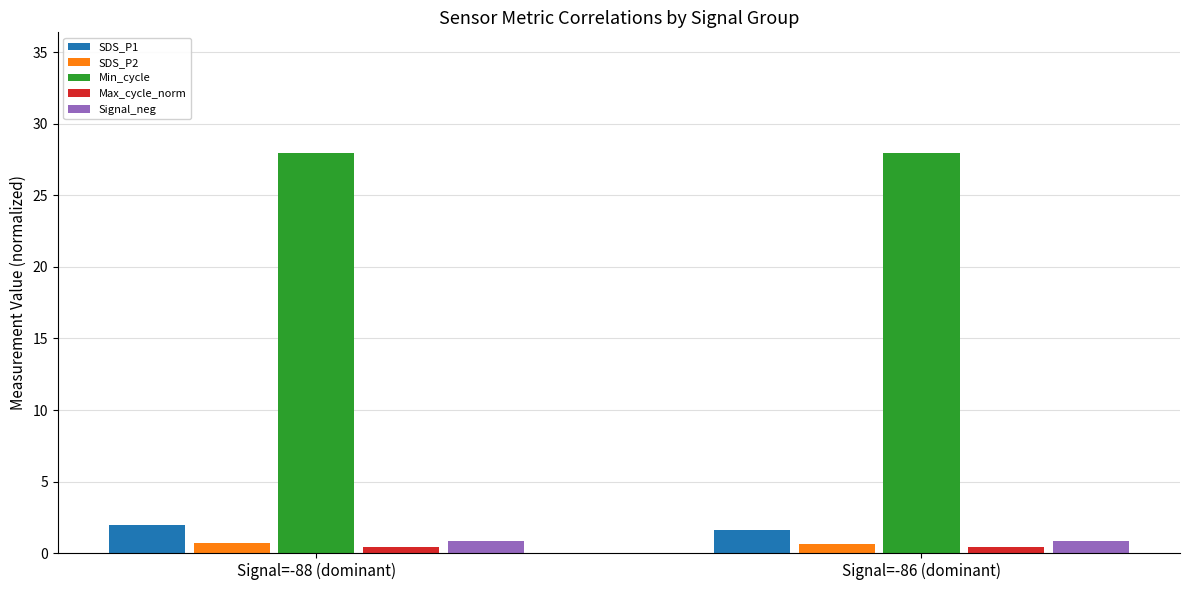

The value of Min_cycle at Signal=-86 (dominant) is 46.2. True or false?

False